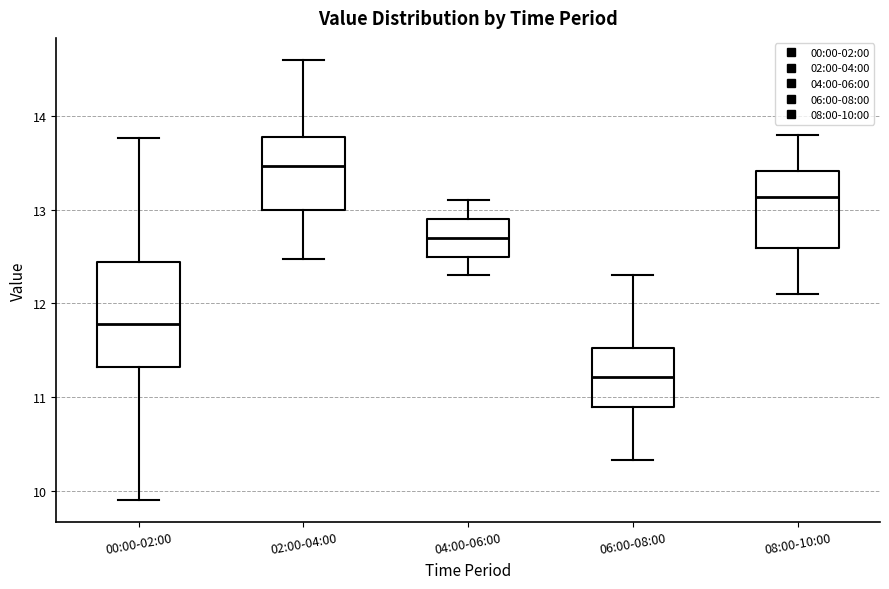

Reading left to right, read every box against the y-axis: the position of its median line, the range the box covers, and the ends of its whiskers. The values are not printed on the chart, so give them approximately, as read against the axis.

00:00-02:00: median 11.8, box 11.3 to 12.4, whiskers 9.9 to 13.8
02:00-04:00: median 13.5, box 13.0 to 13.8, whiskers 12.5 to 14.6
04:00-06:00: median 12.7, box 12.5 to 12.9, whiskers 12.3 to 13.1
06:00-08:00: median 11.2, box 10.9 to 11.5, whiskers 10.3 to 12.3
08:00-10:00: median 13.1, box 12.6 to 13.4, whiskers 12.1 to 13.8